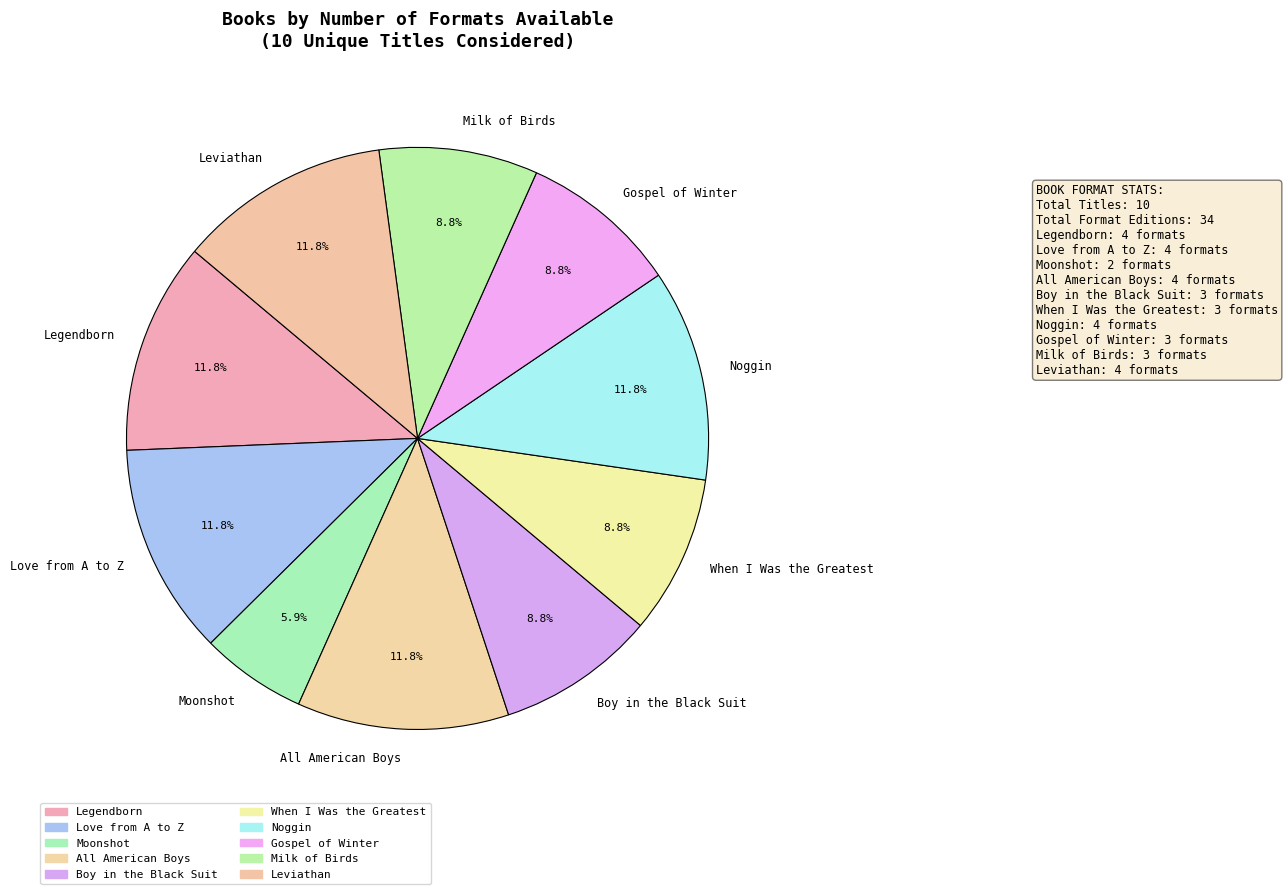

Count the number of slices in the pie.

10